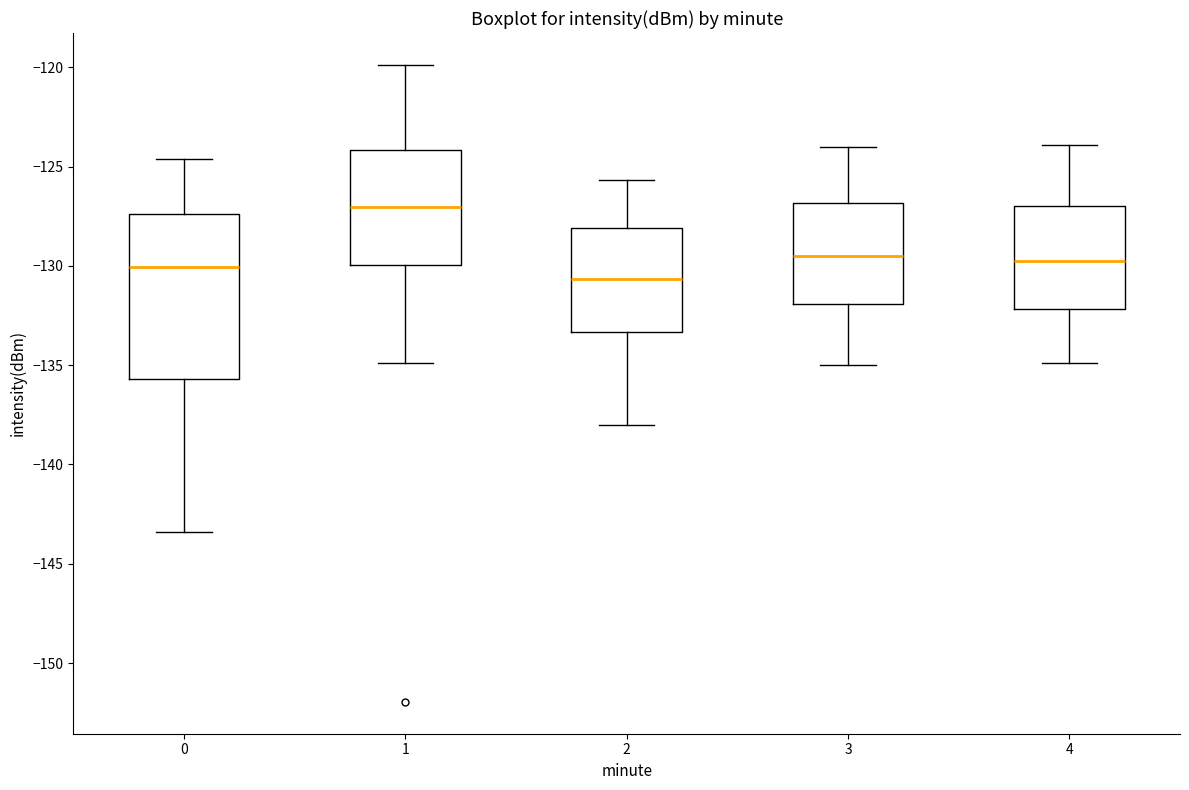

Where is the lower edge of the box at x = 2 on the y-axis? The values are not printed on the chart, so give them approximately, as read against the axis.

-133.5